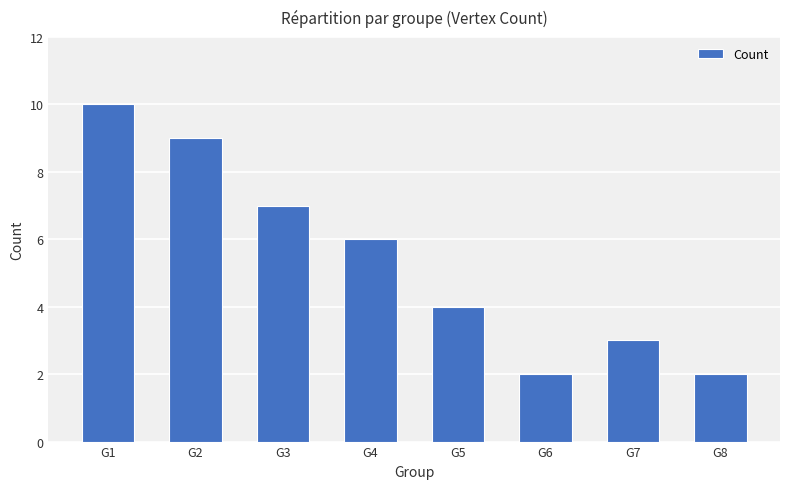

At which category does the chart reach its peak across all series?

G1